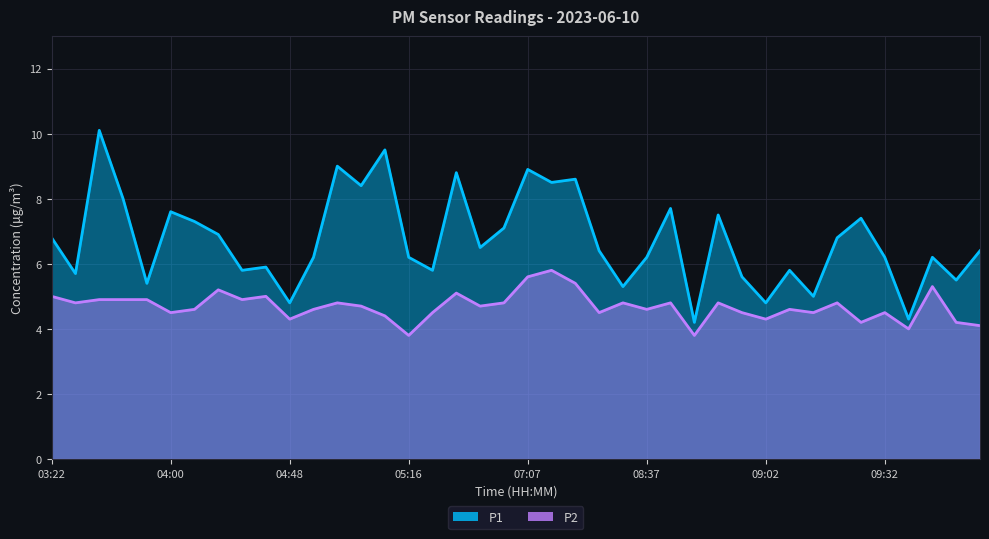

True or false: P1_line and P2_line cross at least once.

False